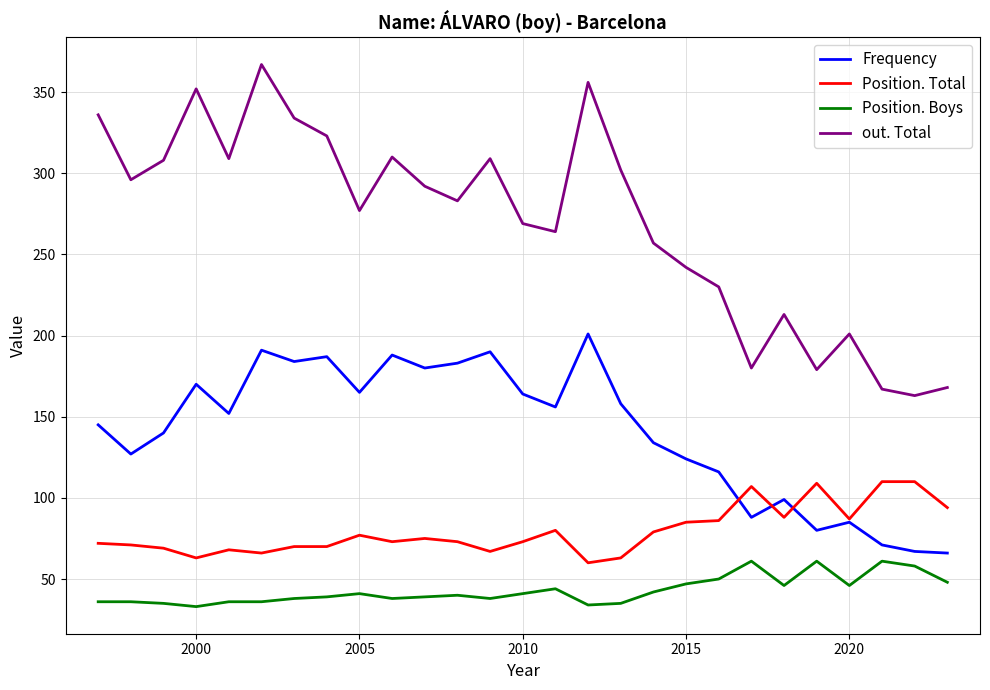

True or false: Position. Boys and Frequency intersect in this chart.

False